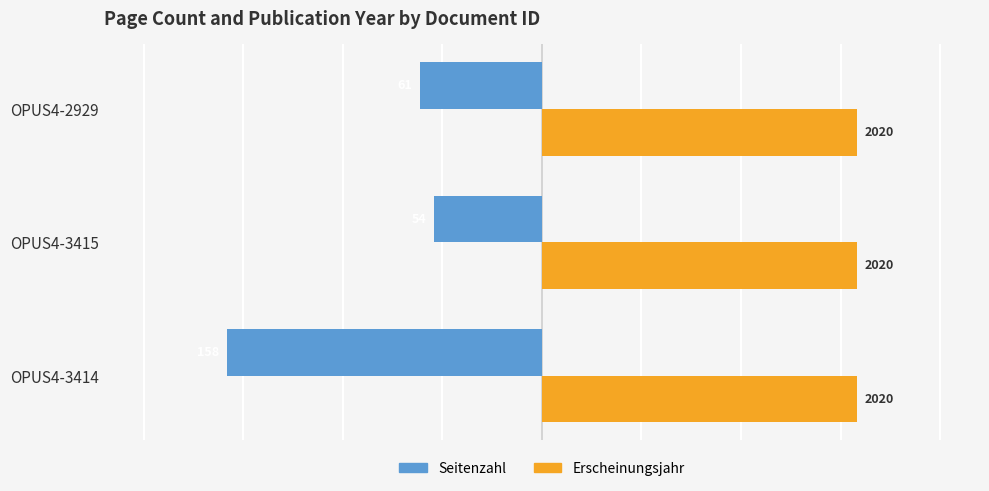

List the series in order of their peak value, lowest first.

Seitenzahl, Erscheinungsjahr